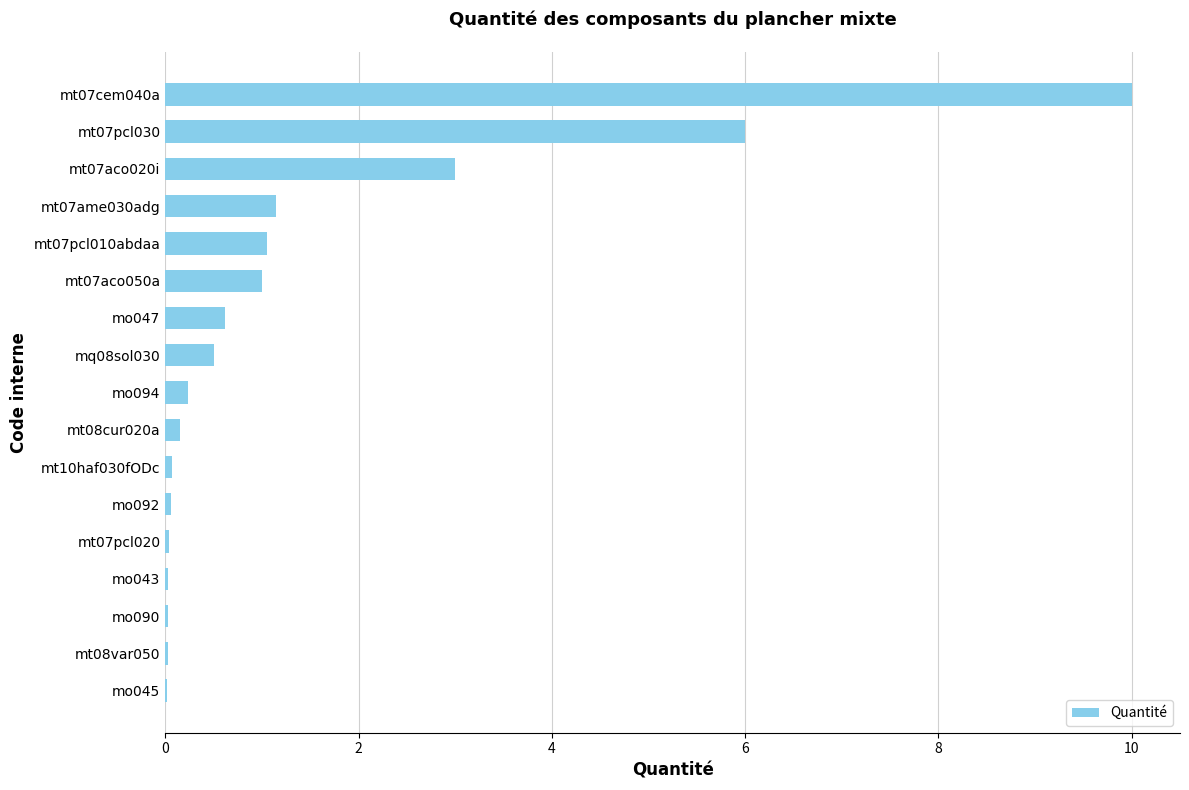

What is the greatest value displayed?

10.0